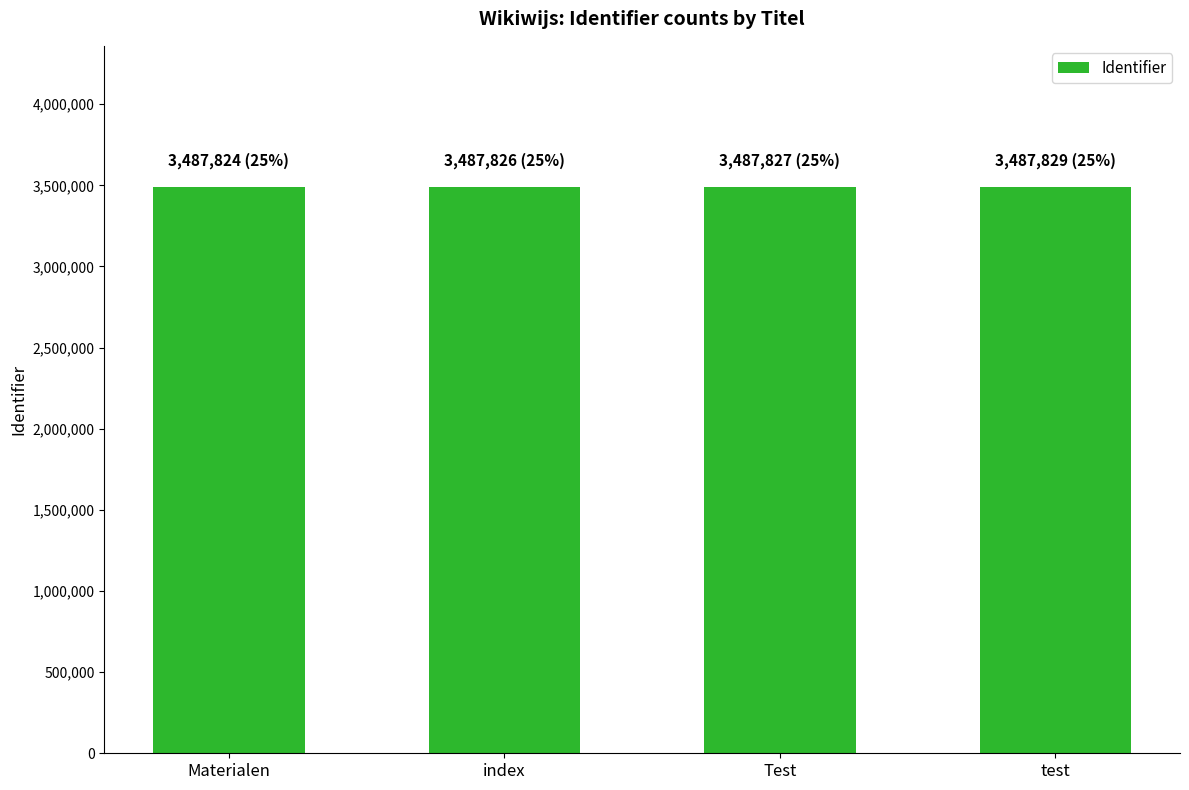

What is the minimum value shown in the chart?

3487824